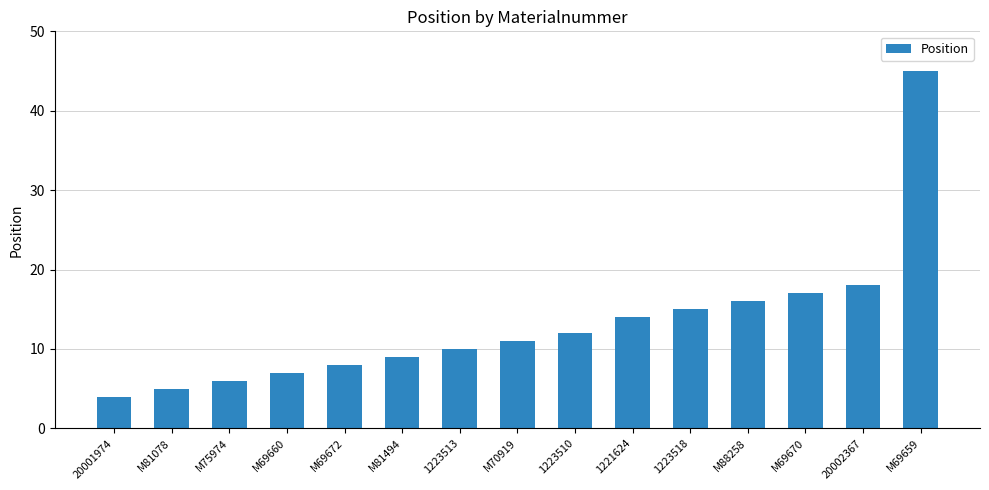

What is the label of the 4th bar from the right?

M88258